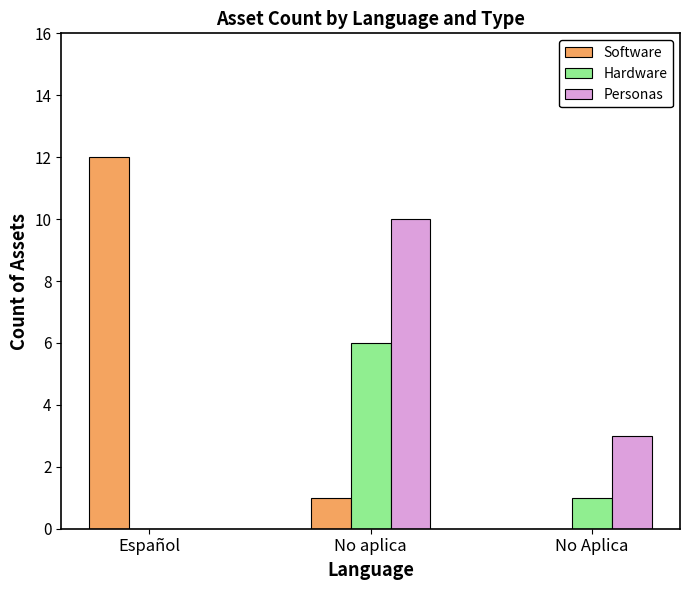

What are all the series names shown in the legend?

Software, Hardware, Personas